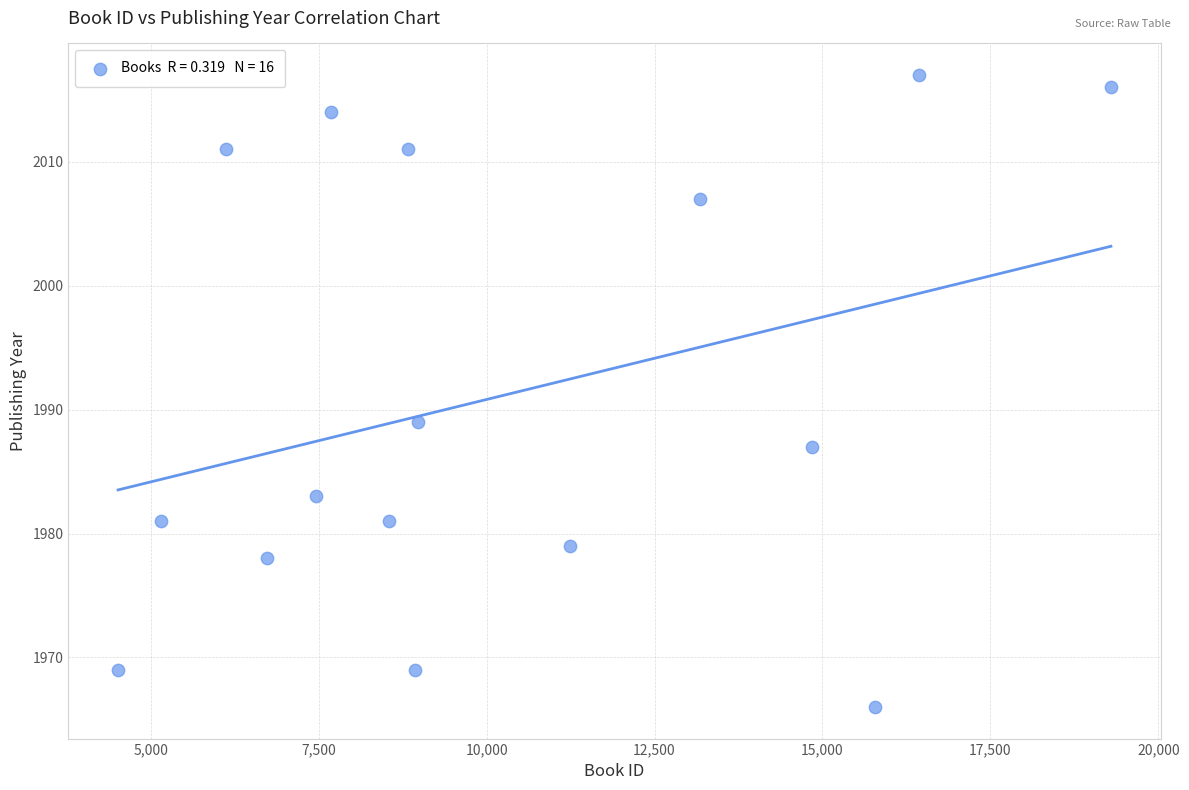

What is the range of X values (max minus min)?

14780